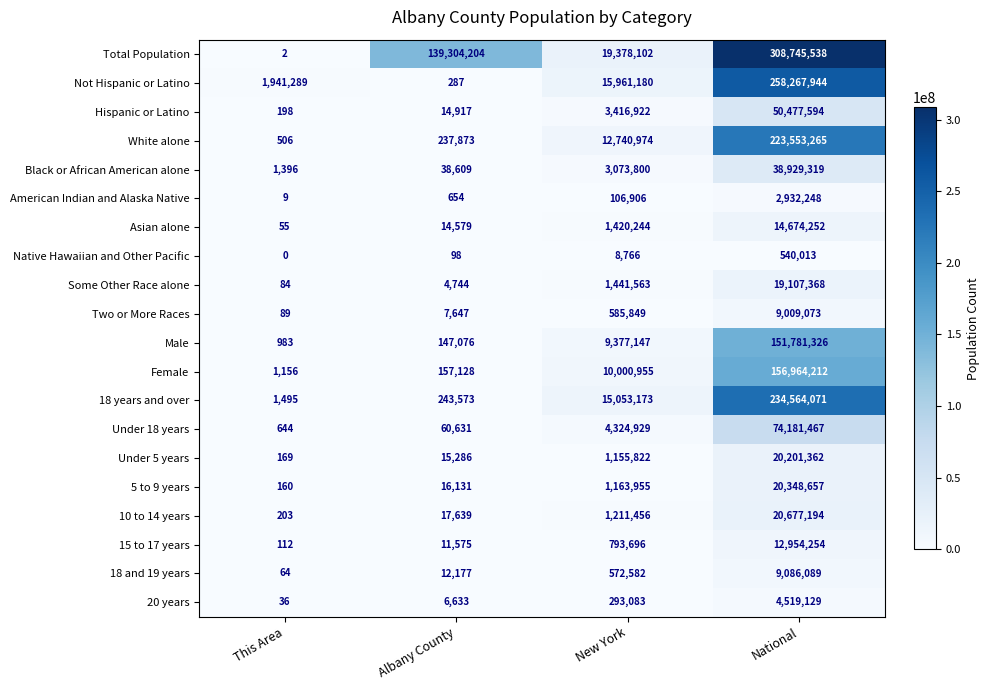

The value of Two or More Races at Albany County is 11014. True or false?

False